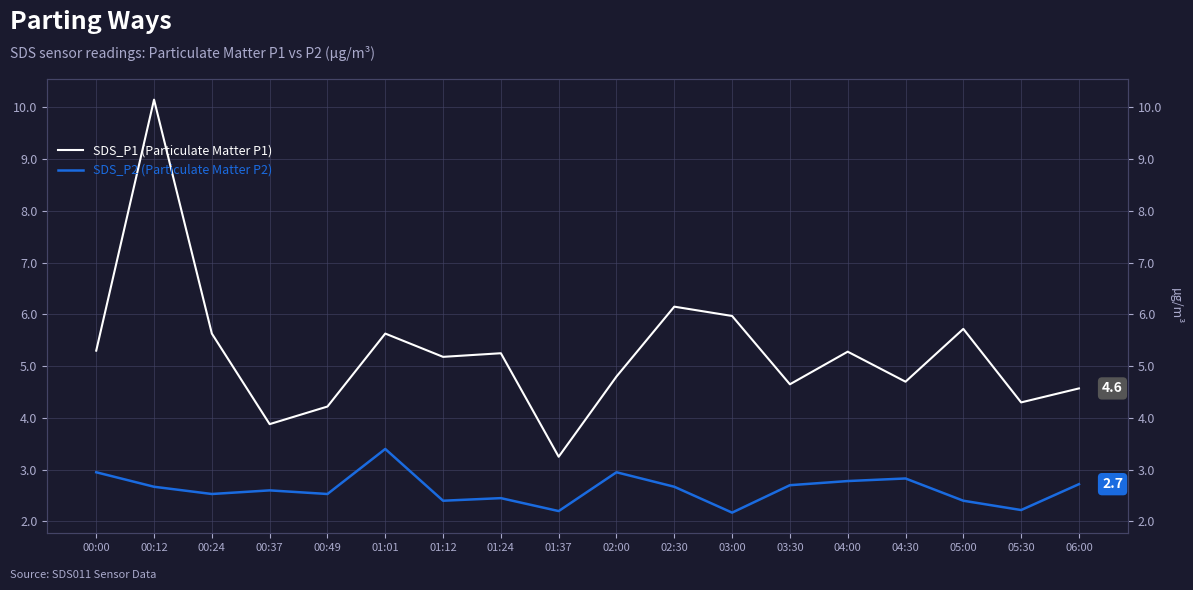

Does the chart display data point markers on the line(s)?

No